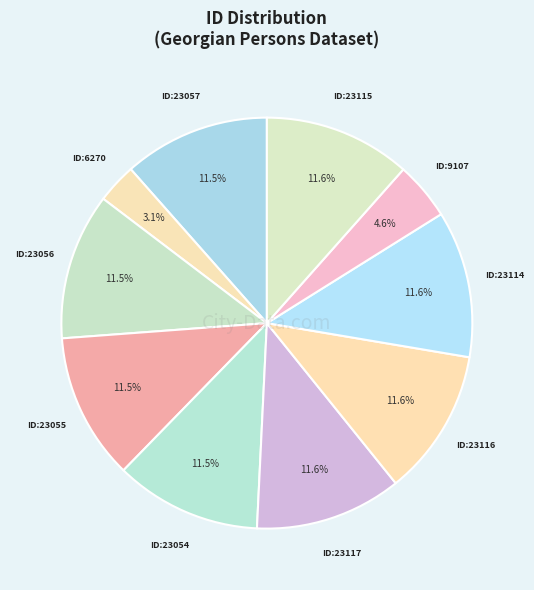

How many slices are in this pie chart?

10